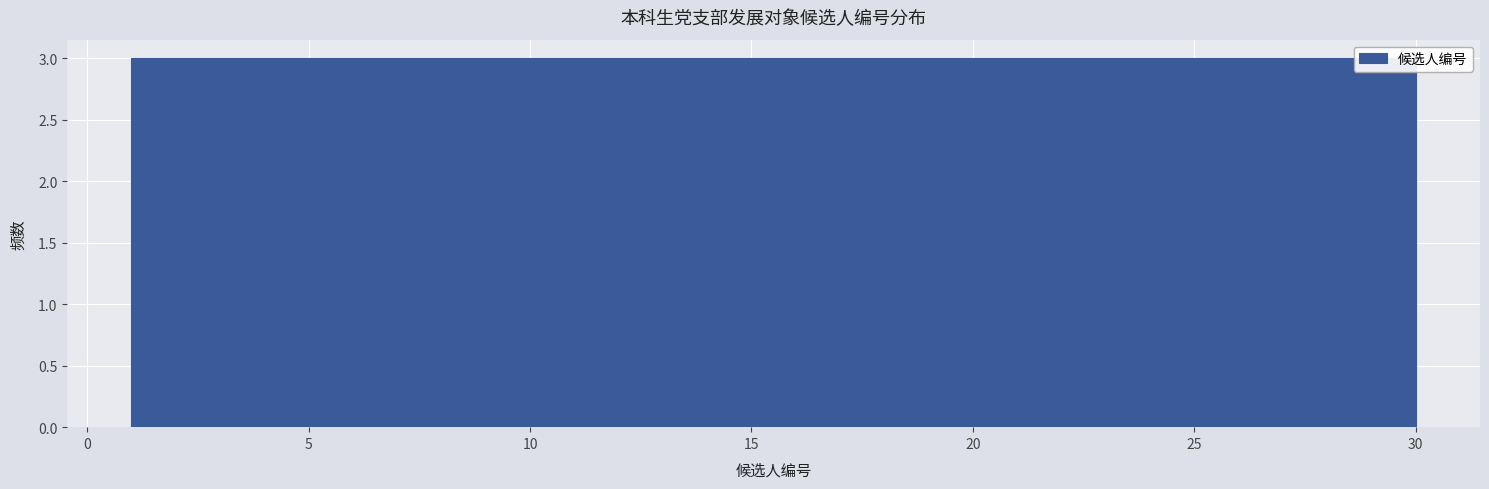

How tall is the bar that spans 21.3 to 24.2 on the x-axis? Neither the bar edges nor the heights are printed on the chart, so give them approximately, as read against the axes.

3